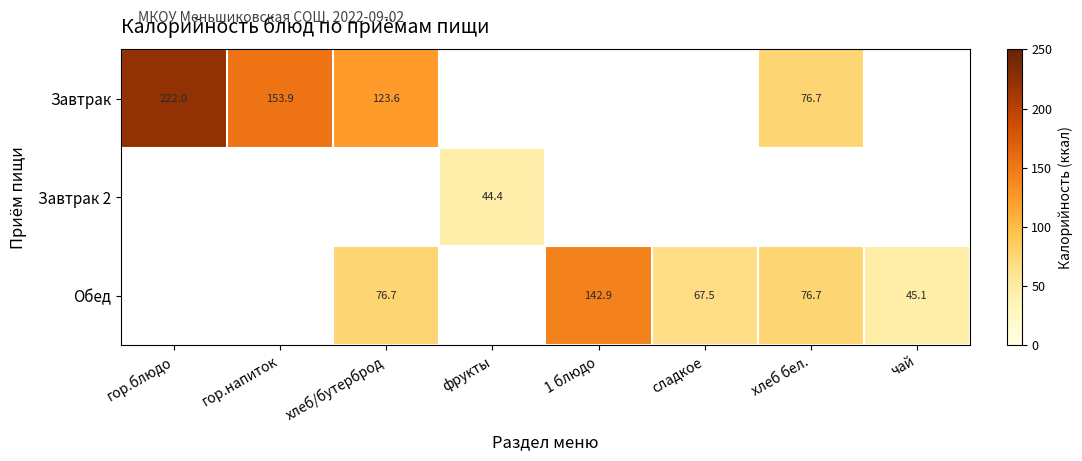

True or false: Обед has a value of 67.5 at сладкое.

True